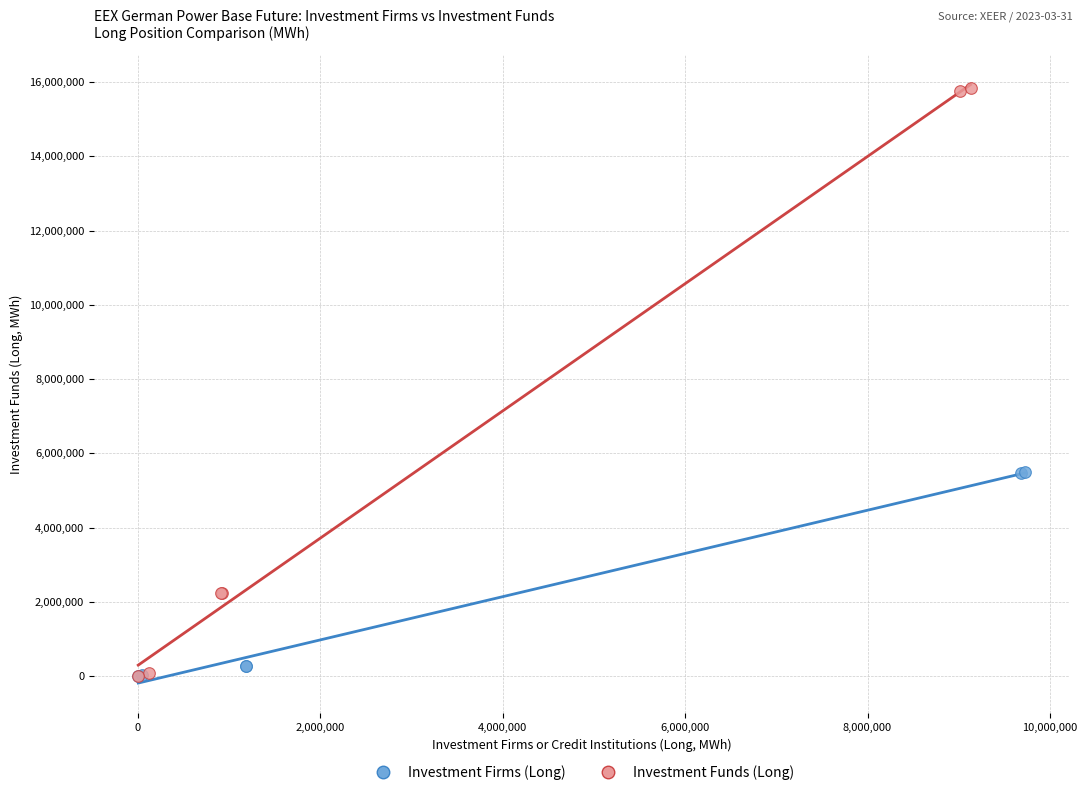

What are all the series names shown in the legend?

Investment Firms (Long), Investment Funds (Long)